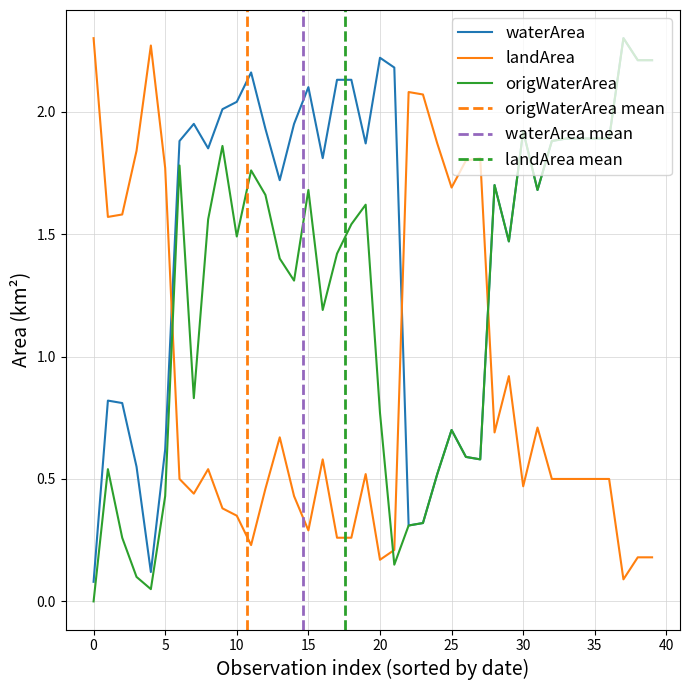

What is the difference between the second highest and second lowest values in the landArea series?

2.1